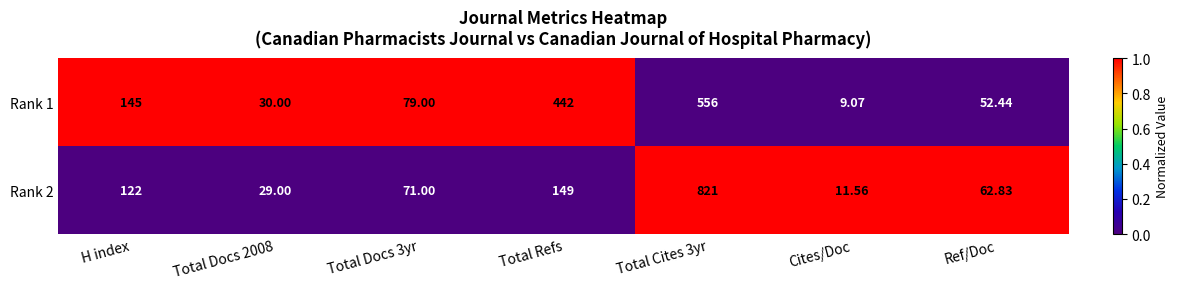

At which label does Rank 2 reach its minimum?

Cites/Doc